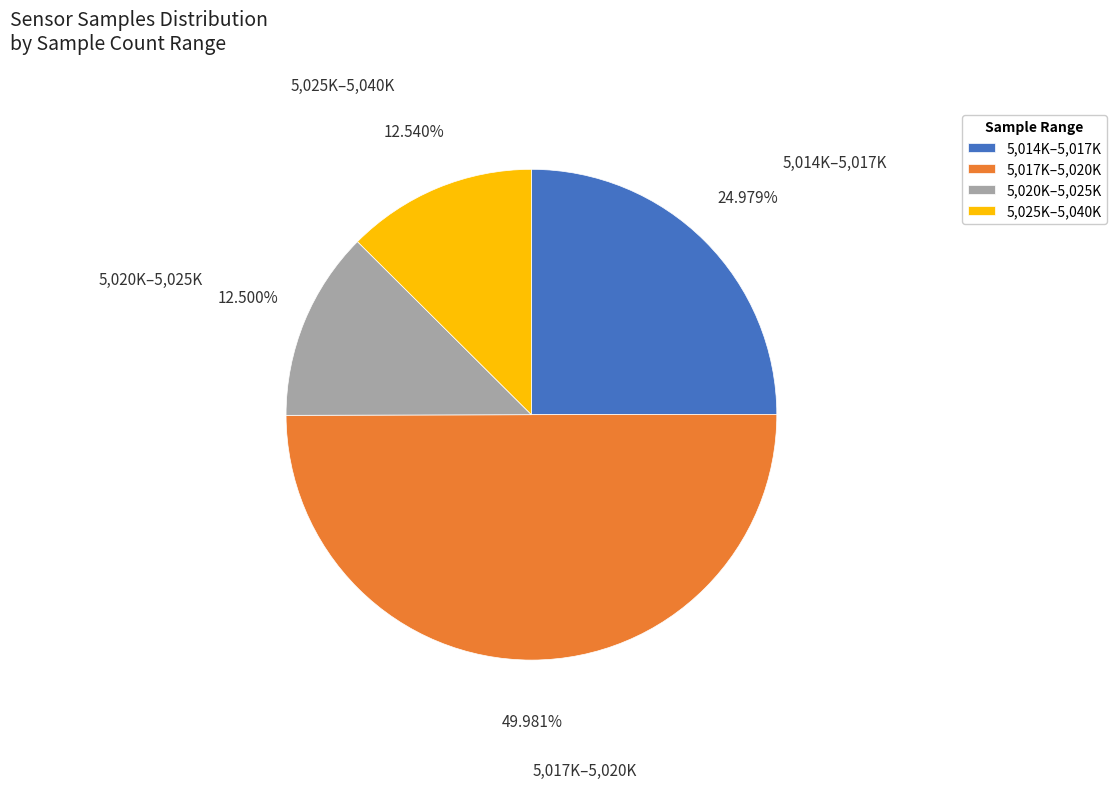

Count the number of slices in the pie.

4